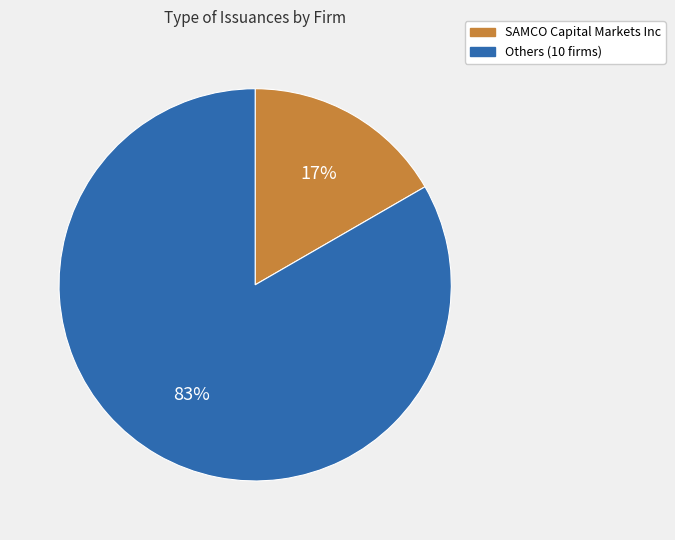

Is there any slice that represents more than half of the pie?

Yes